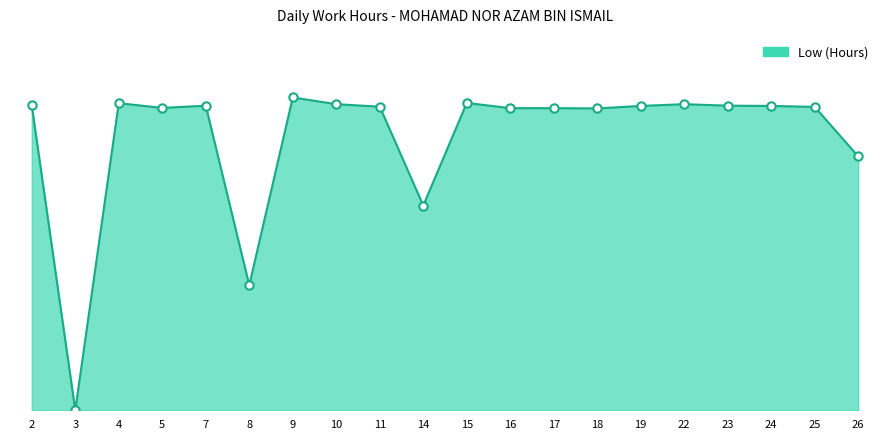

What is the ratio of the value at 10 to the value at 15?

1.0